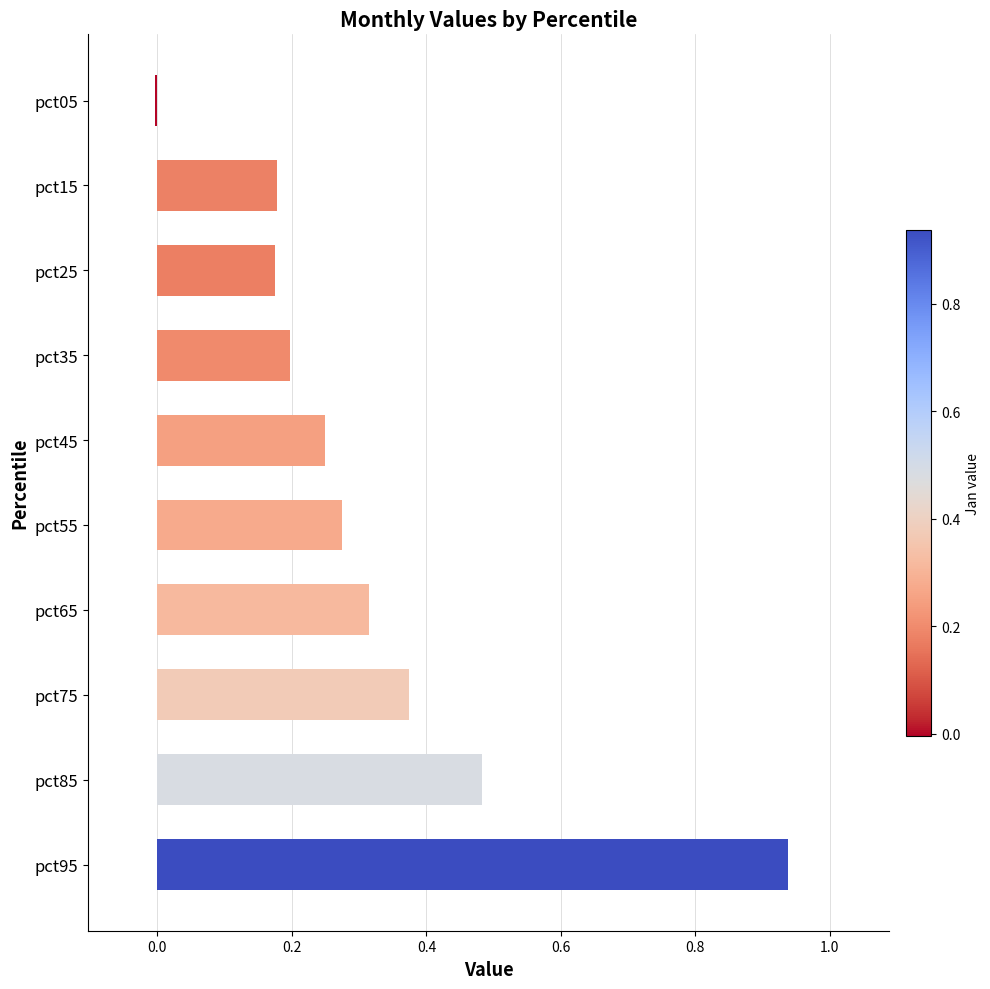

At which category does the chart reach its peak across all series?

pct95